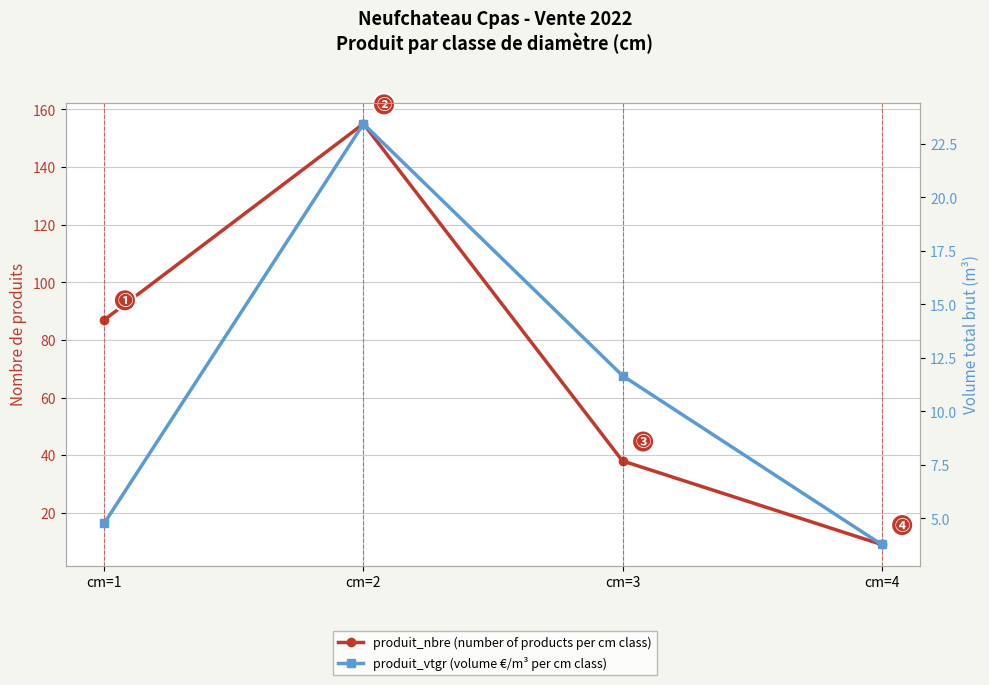

What is the highest value of the produit_vtgr (volume €/m³ per cm class) series?

23.4